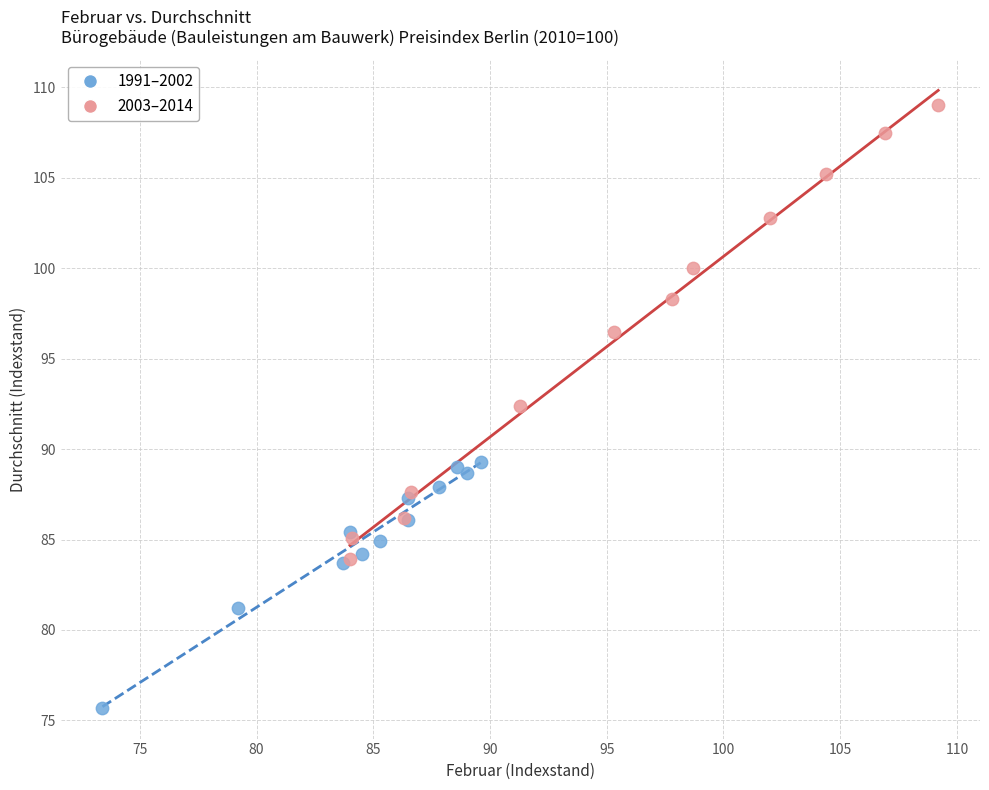

Which series contains the lowest Y value?

1991–2002